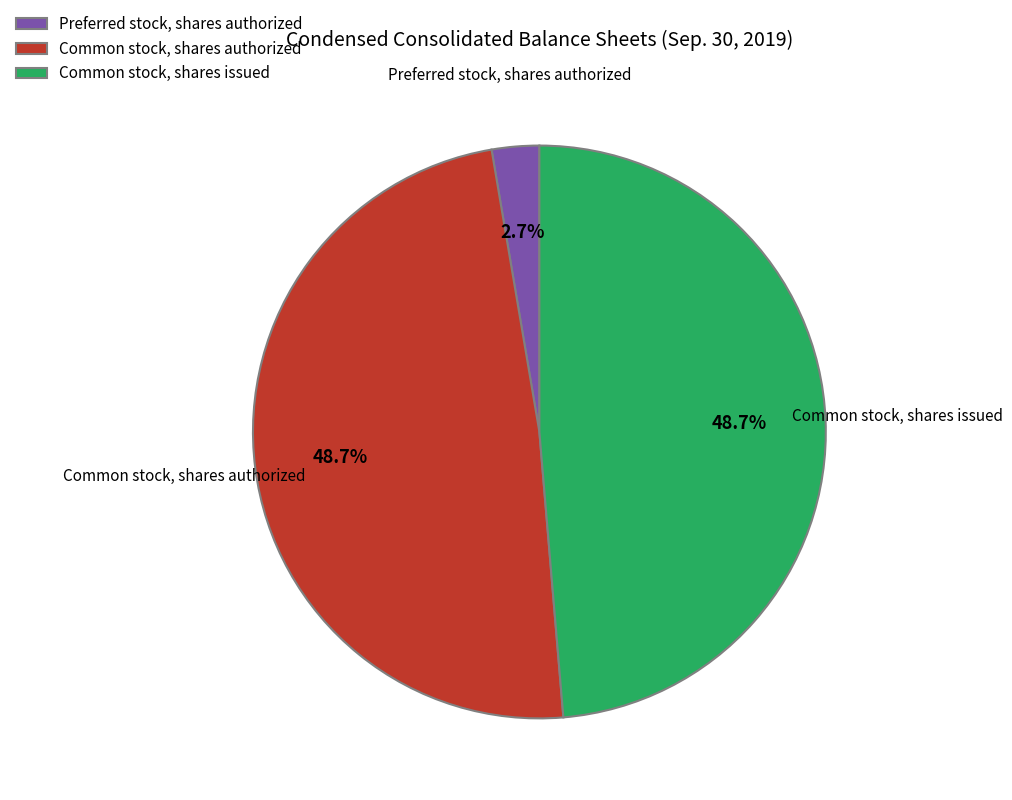

To the nearest percent, what is the combined percentage of Preferred stock, shares authorized and Common stock, shares issued?

51%